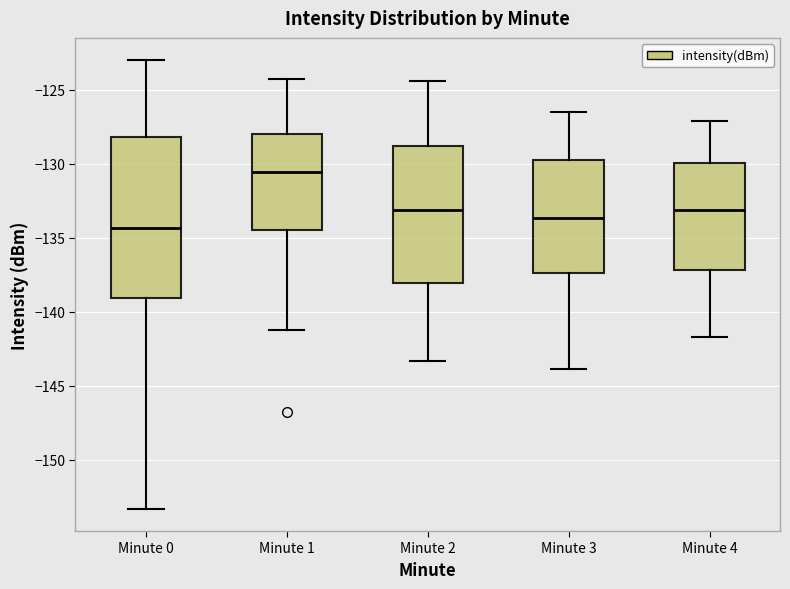

Reading left to right, read every box against the y-axis: the position of its median line, the range the box covers, and the ends of its whiskers. The values are not printed on the chart, so give them approximately, as read against the axis.

Minute 0: median -134.5, box -139.0 to -128.0, whiskers -153.5 to -123.0
Minute 1: median -130.5, box -134.5 to -128.0, whiskers -141.0 to -124.5
Minute 2: median -133.0, box -138.0 to -129.0, whiskers -143.5 to -124.5
Minute 3: median -133.5, box -137.5 to -129.5, whiskers -144.0 to -126.5
Minute 4: median -133.0, box -137.0 to -130.0, whiskers -141.5 to -127.0